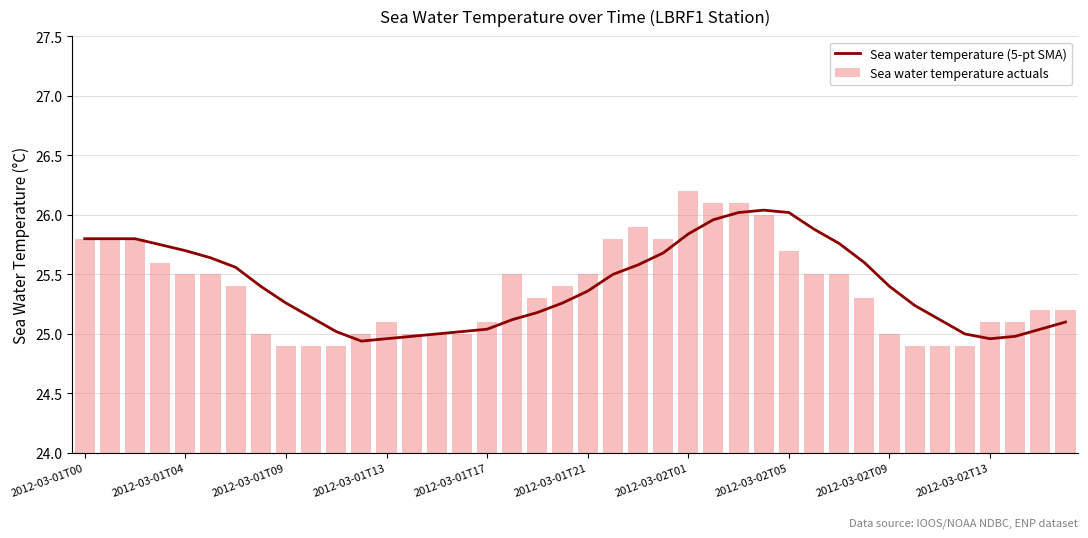

What is the difference between the maximum and minimum values in the Sea water temperature (5-pt SMA) series?

1.1